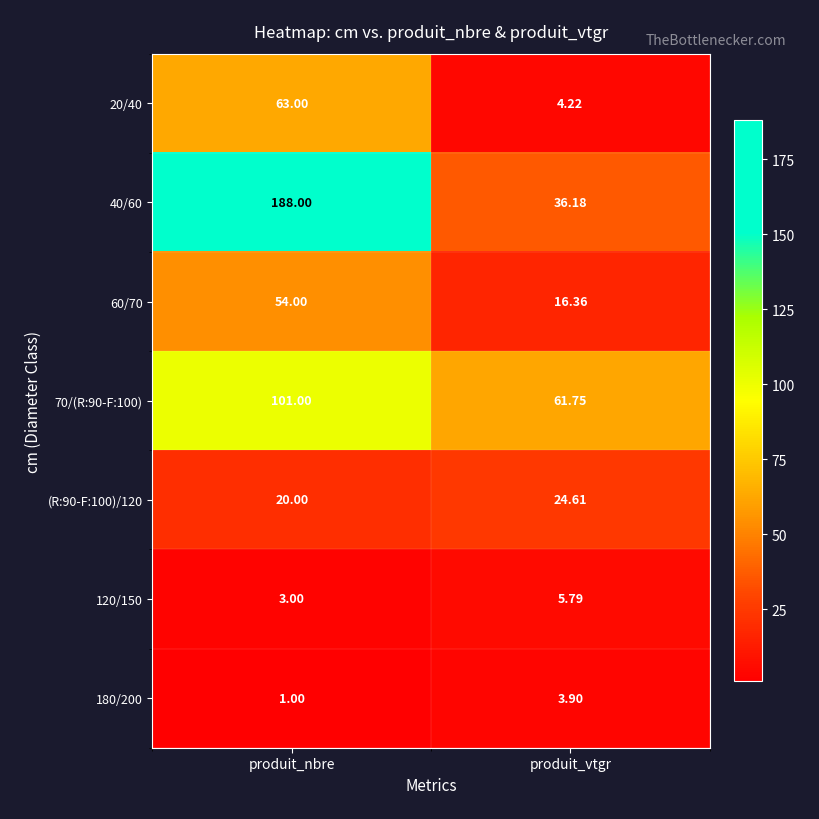

At which label does 180/200 first exceed 3?

produit_vtgr